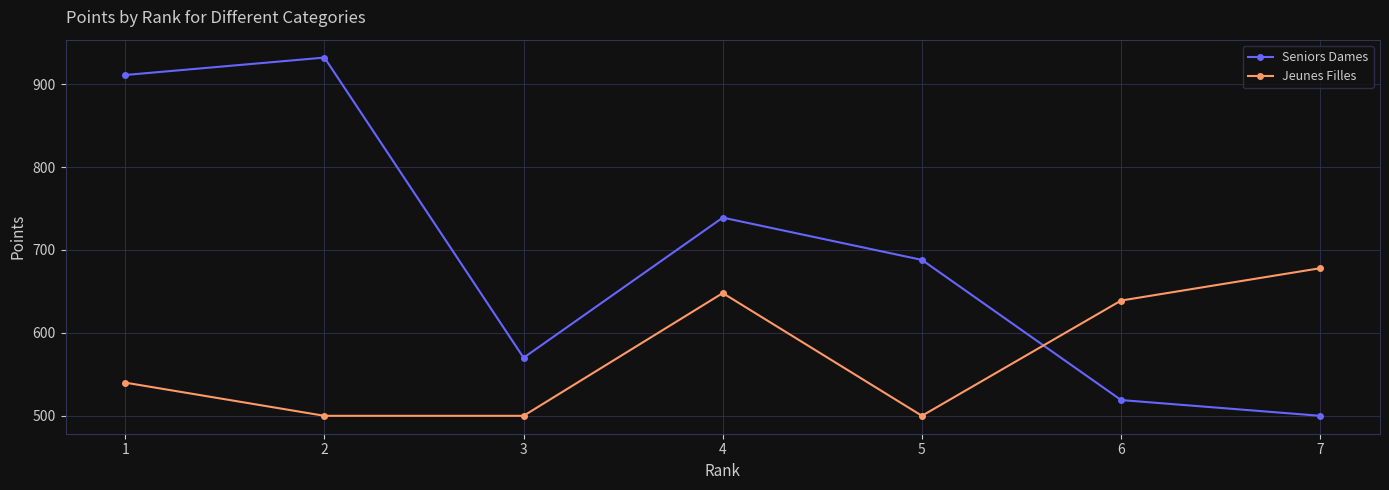

What is the minimum value for Jeunes Filles?

500